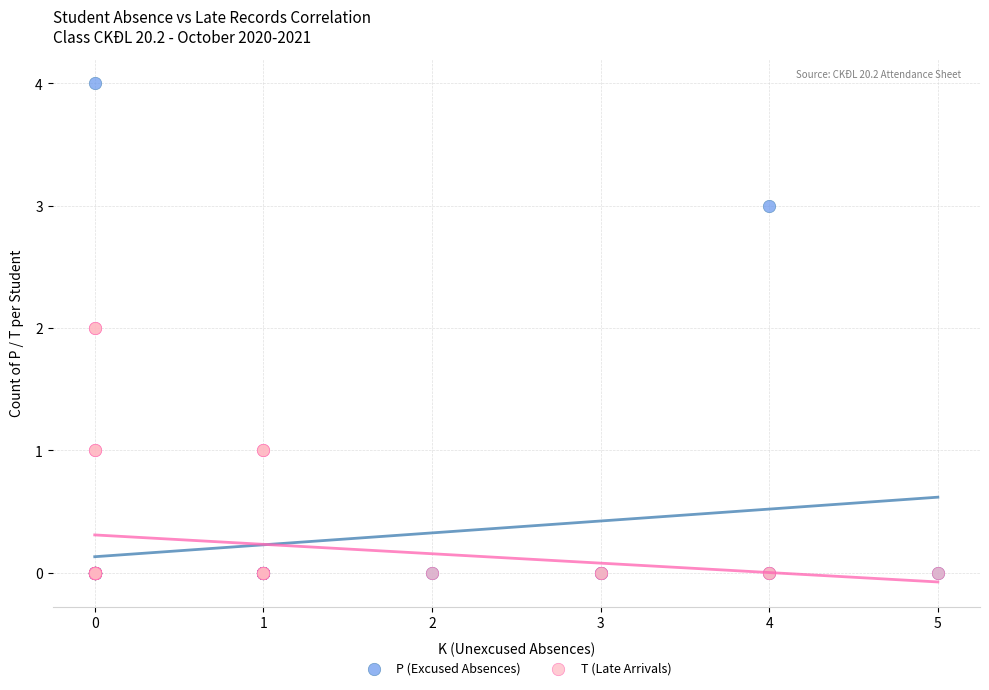

Which series contains the highest Y value?

P (Excused Absences)